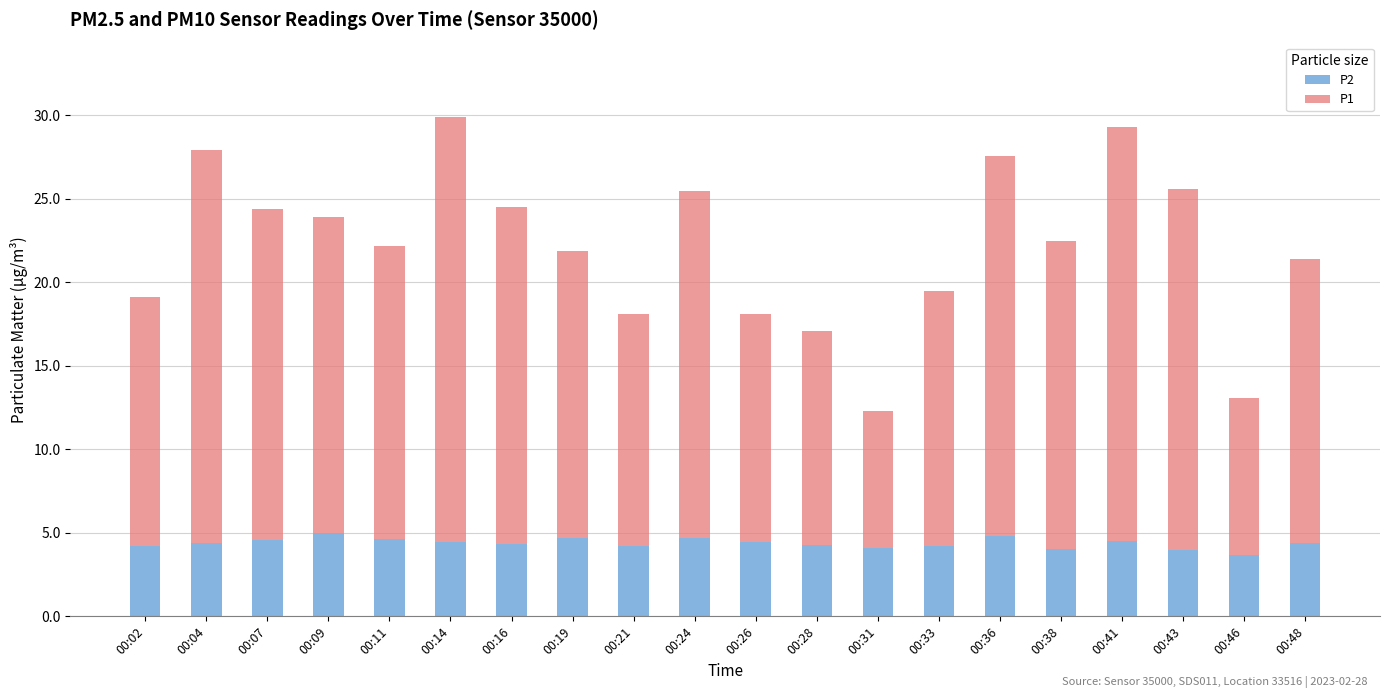

What is the value of the P2 bar at the 5th from the left?

4.7